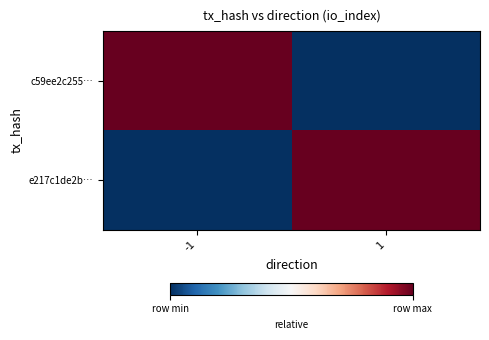

Which has a higher value, -1 or 1?

-1